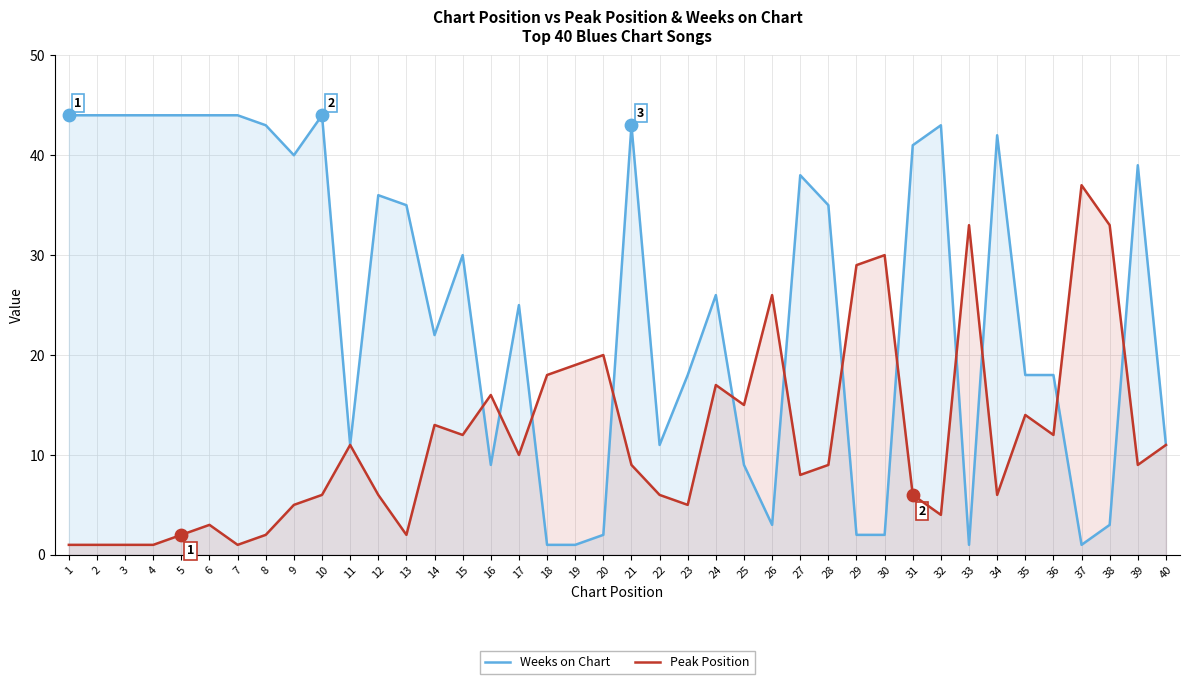

Which series contains the lowest Y value?

Weeks on Chart